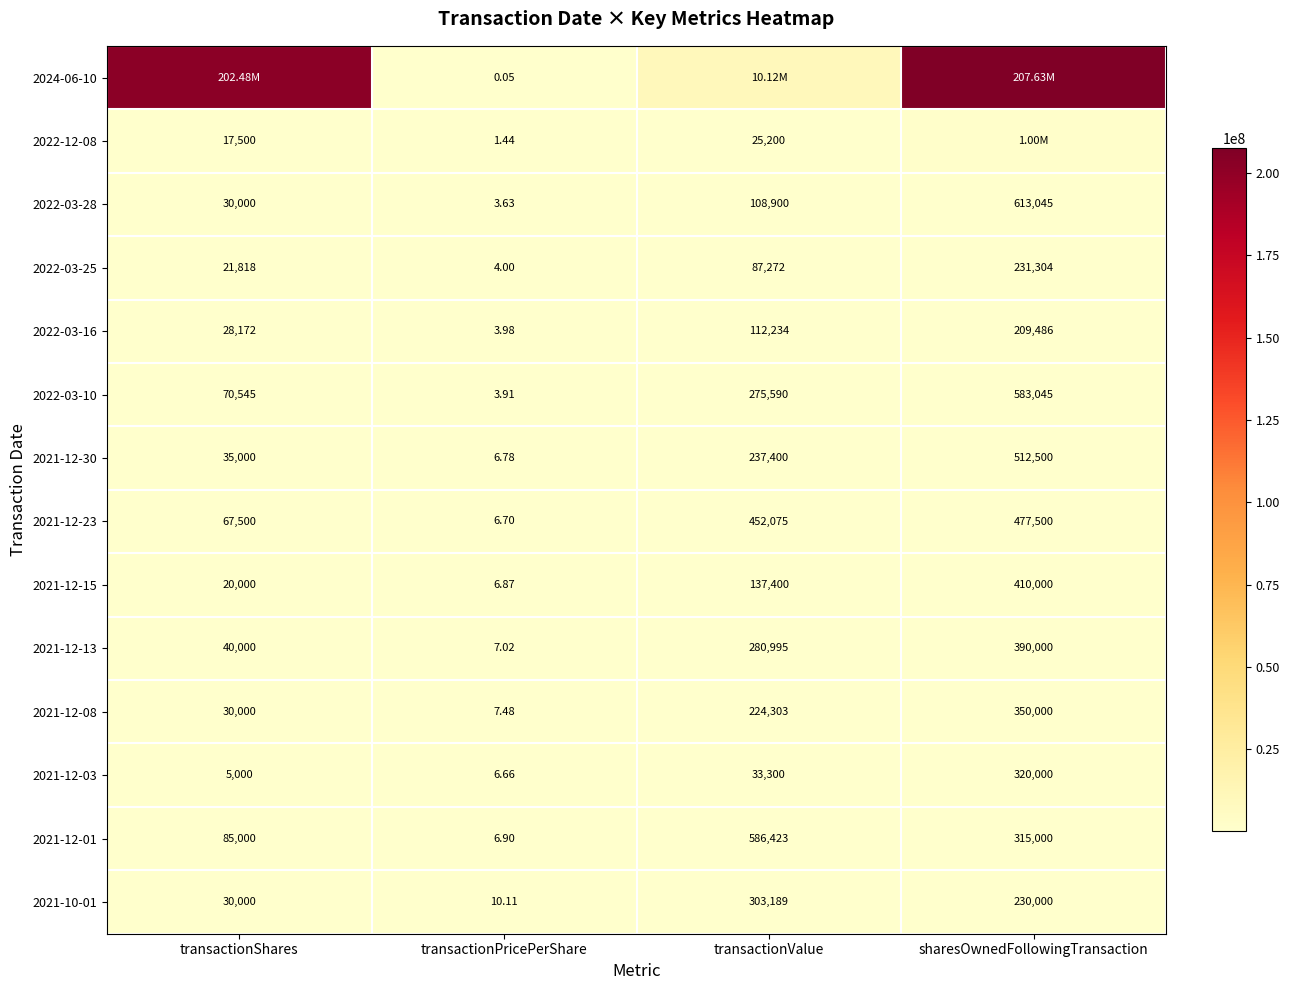

What is the smallest value displayed?

0.1